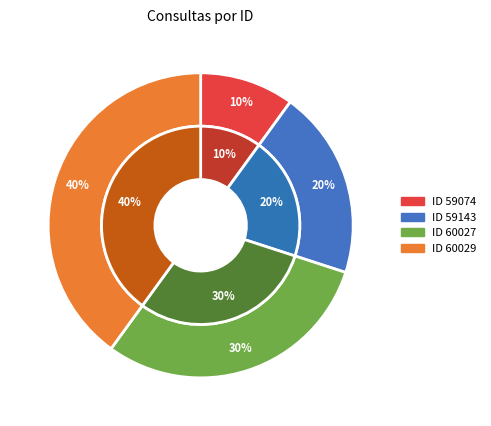

The 60027 slice represents 21% of the pie. True or false?

False